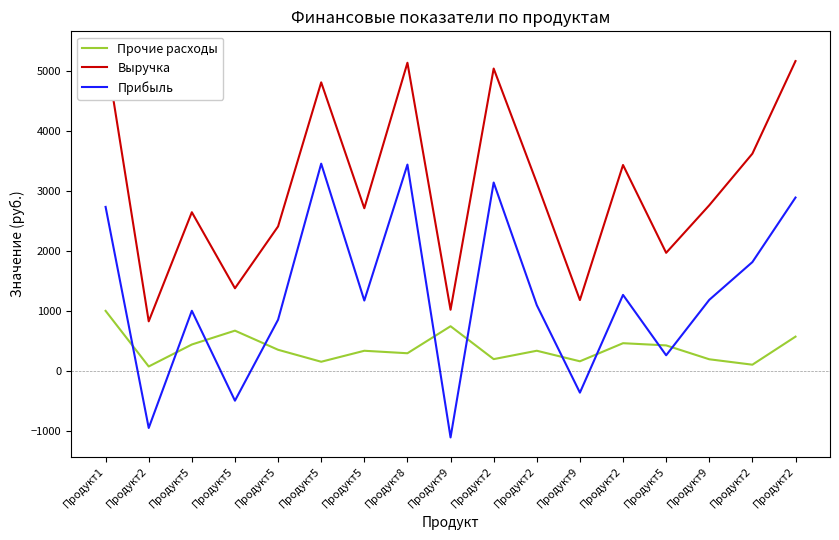

How many lines are shown in the chart?

3